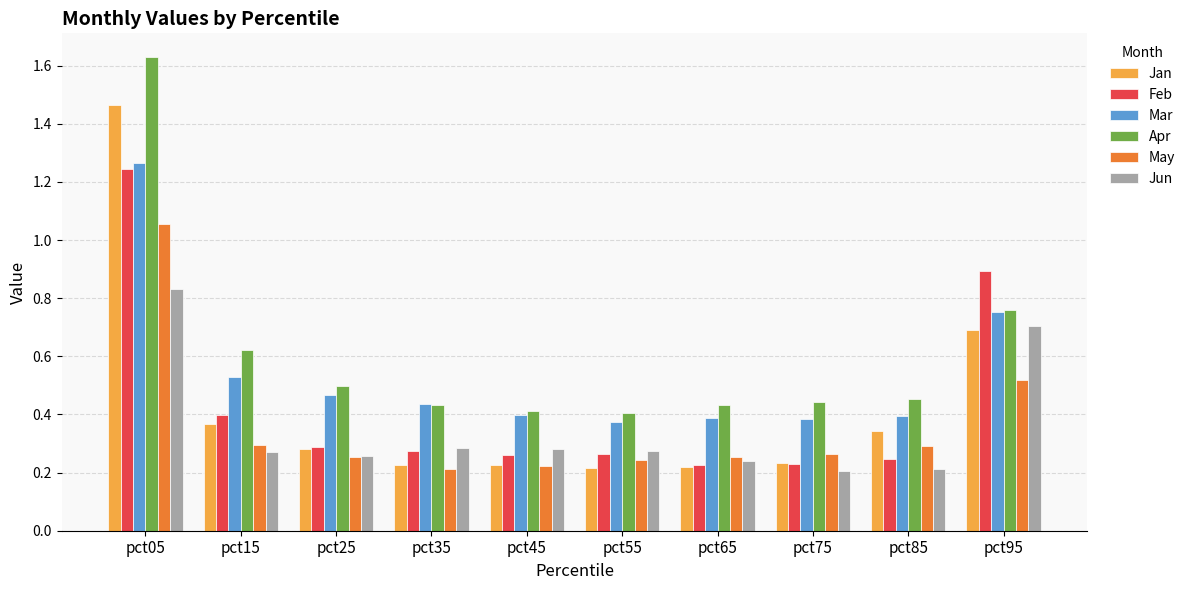

Is it true that Jan equals 0.2 at pct25?

False